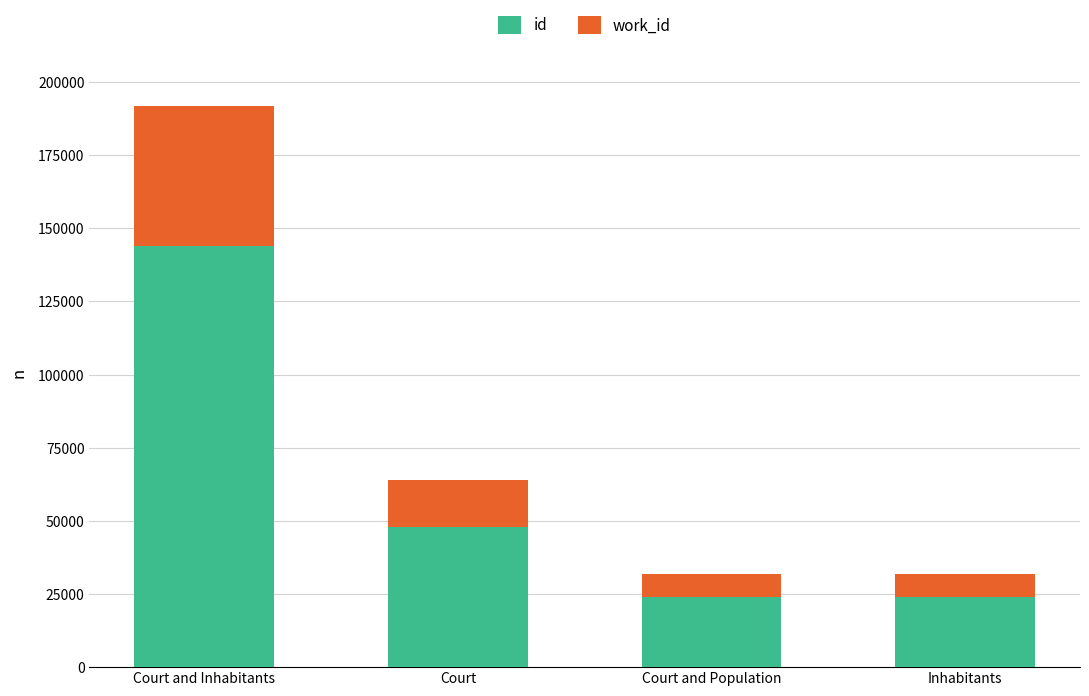

At which category is the sum across all series the highest?

Court and Inhabitants